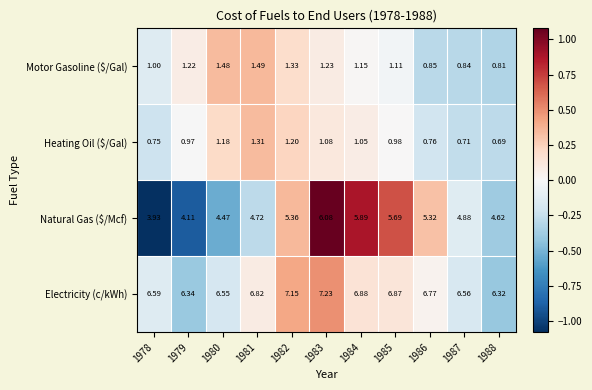

Which label corresponds to the largest value in the chart?

1983